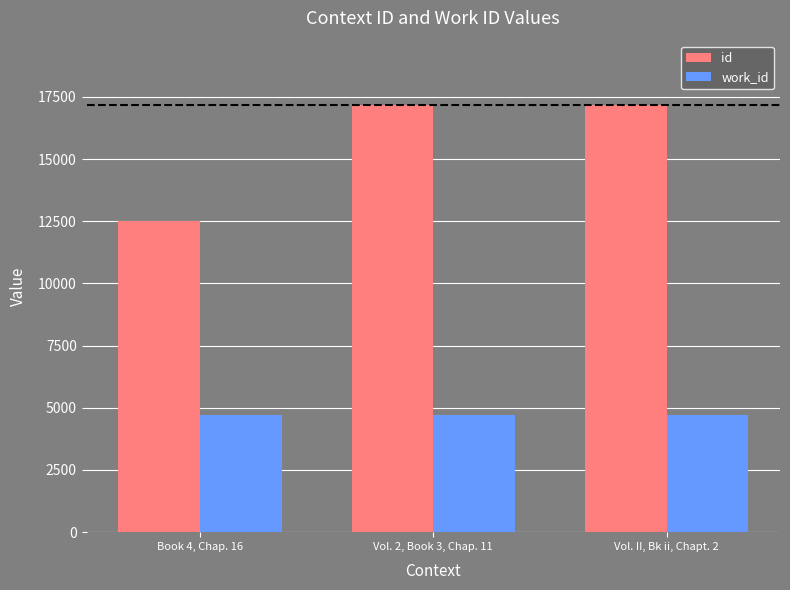

Which series has the largest range (max minus min)?

id